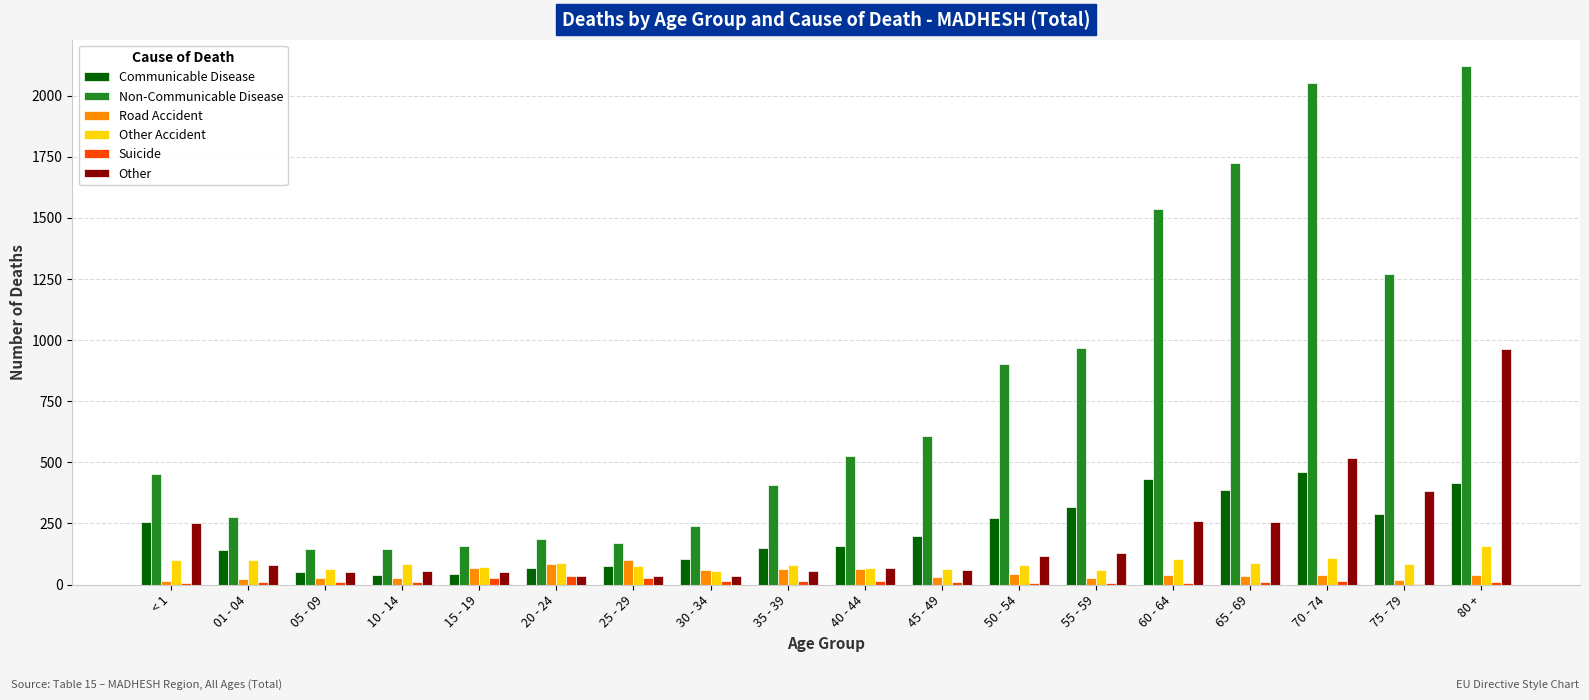

What is the maximum value shown in the chart?

2122